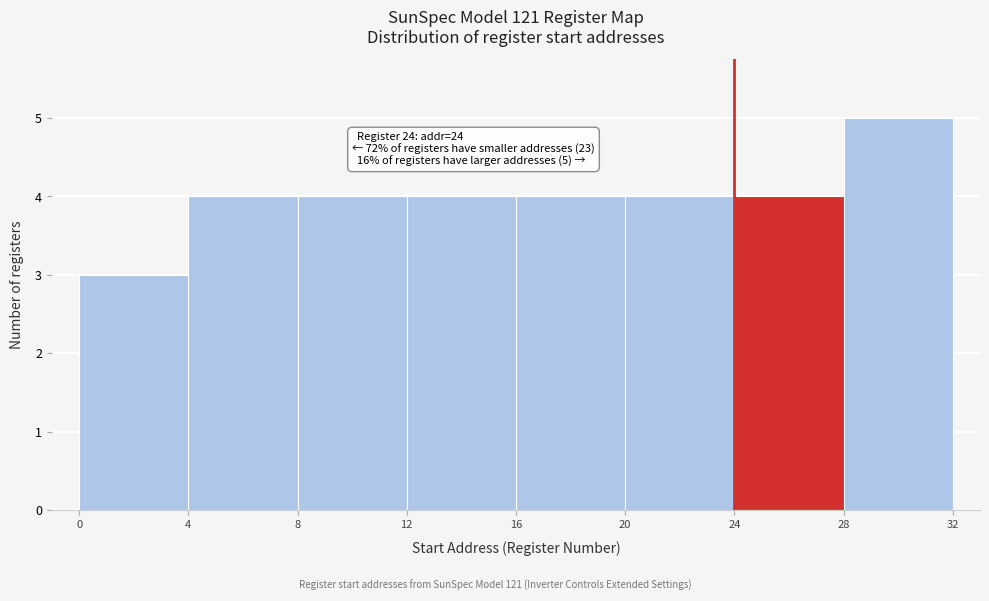

Over which range of the x-axis is the bar tallest?

28 to 32